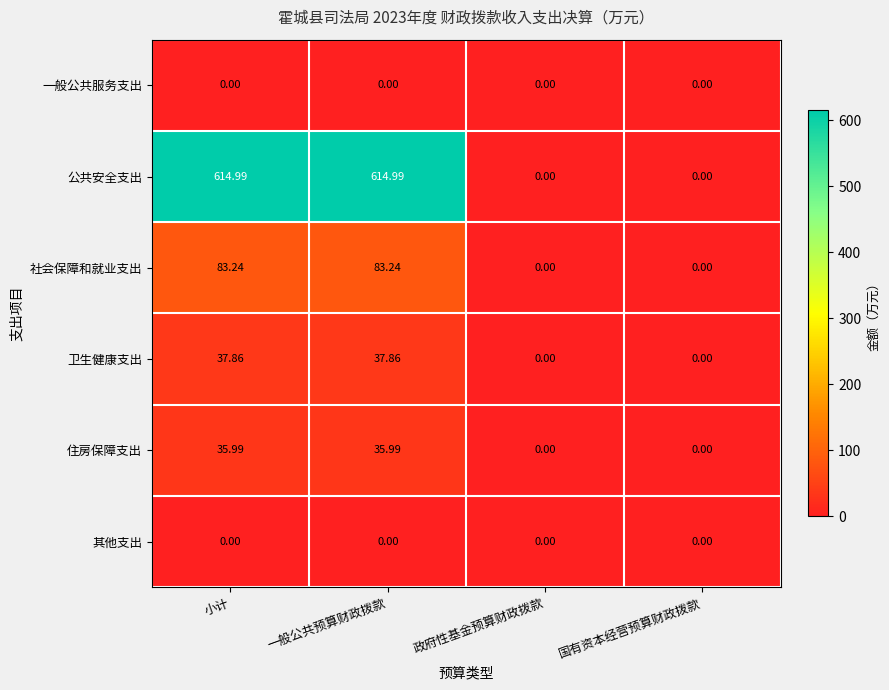

Which series has the widest spread of values?

公共安全支出